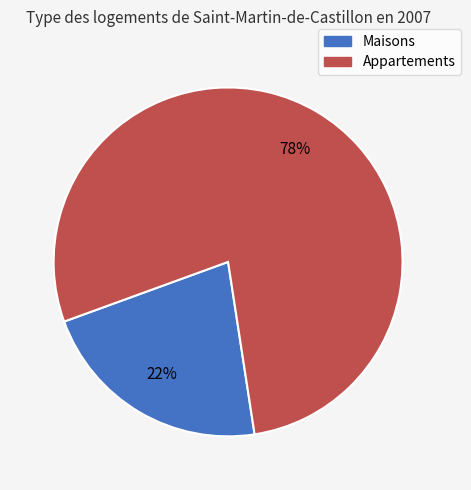

Is there a majority slice in this chart?

Yes